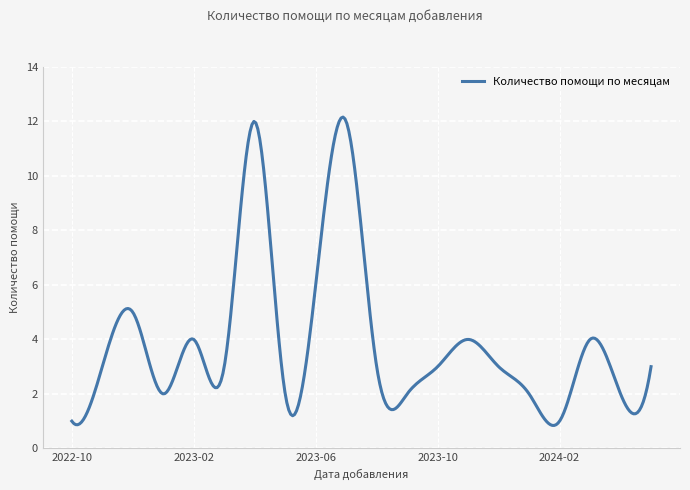

What is the difference between the maximum and minimum values?

11.3